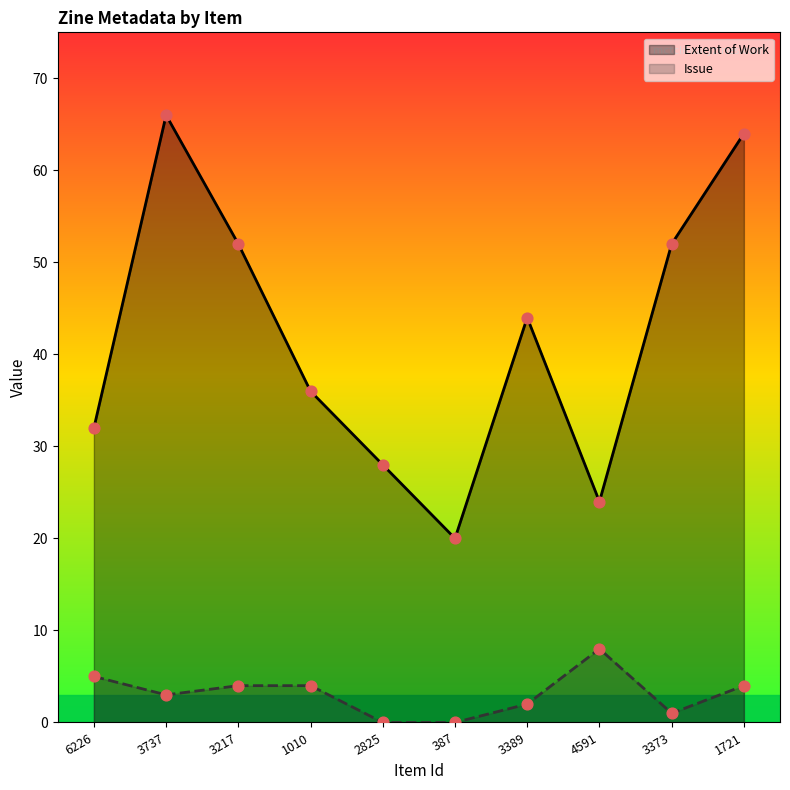

What are all the series names shown in the legend?

Extent of Work, Issue